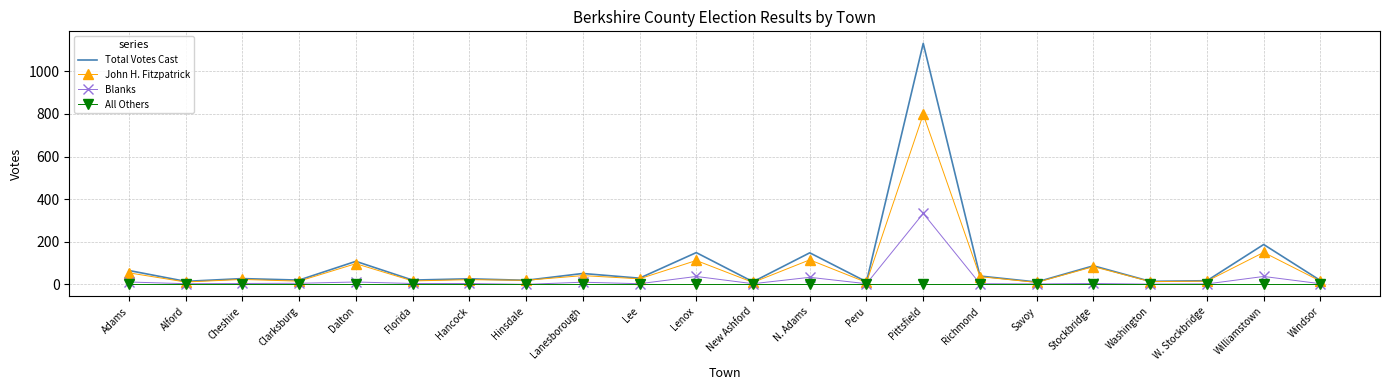

True or false: Total Votes Cast has a value of 51 at Lanesborough.

True